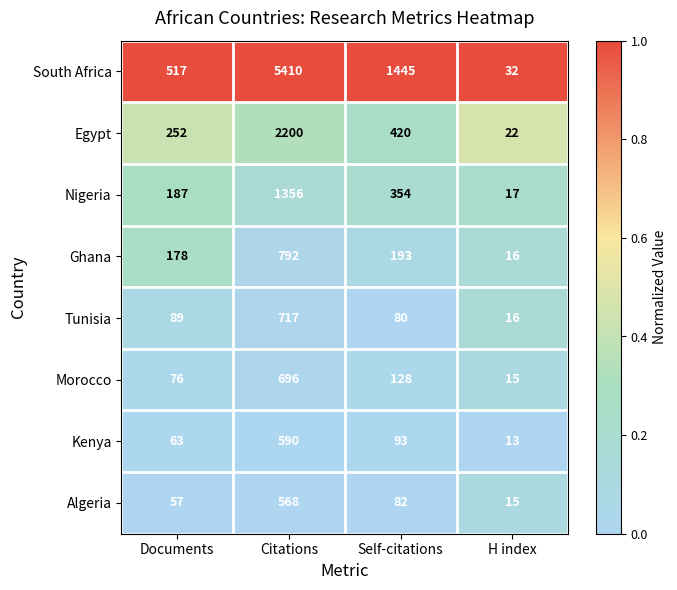

What is the spread (max minus min) of values at Documents?

460